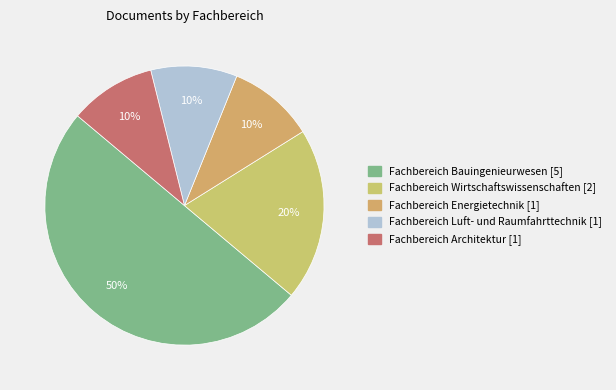

How many segments does this pie chart have?

5